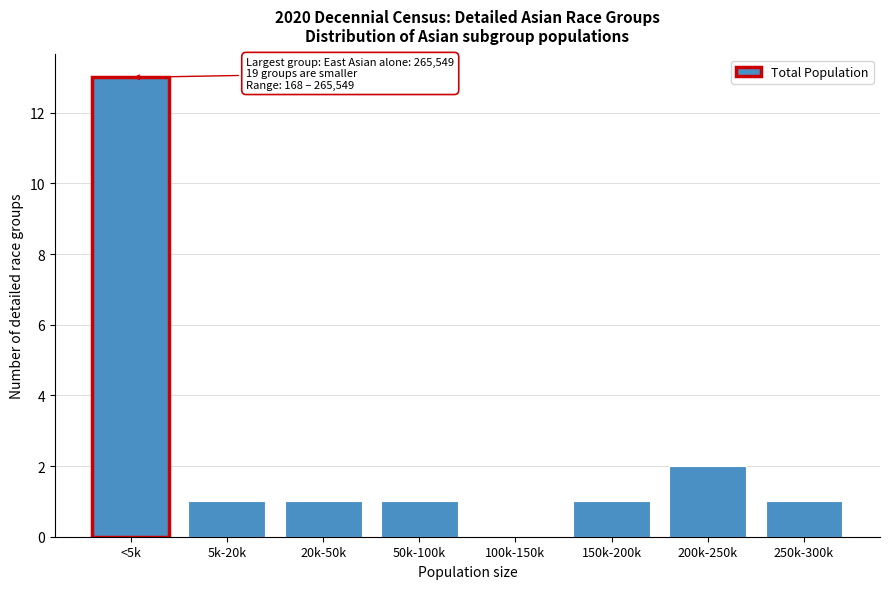

Reading left to right, what are all the values shown in this chart?

<5k=13	5k-20k=1	20k-50k=1	50k-100k=1	100k-150k=0	150k-200k=1	200k-250k=2	250k-300k=1